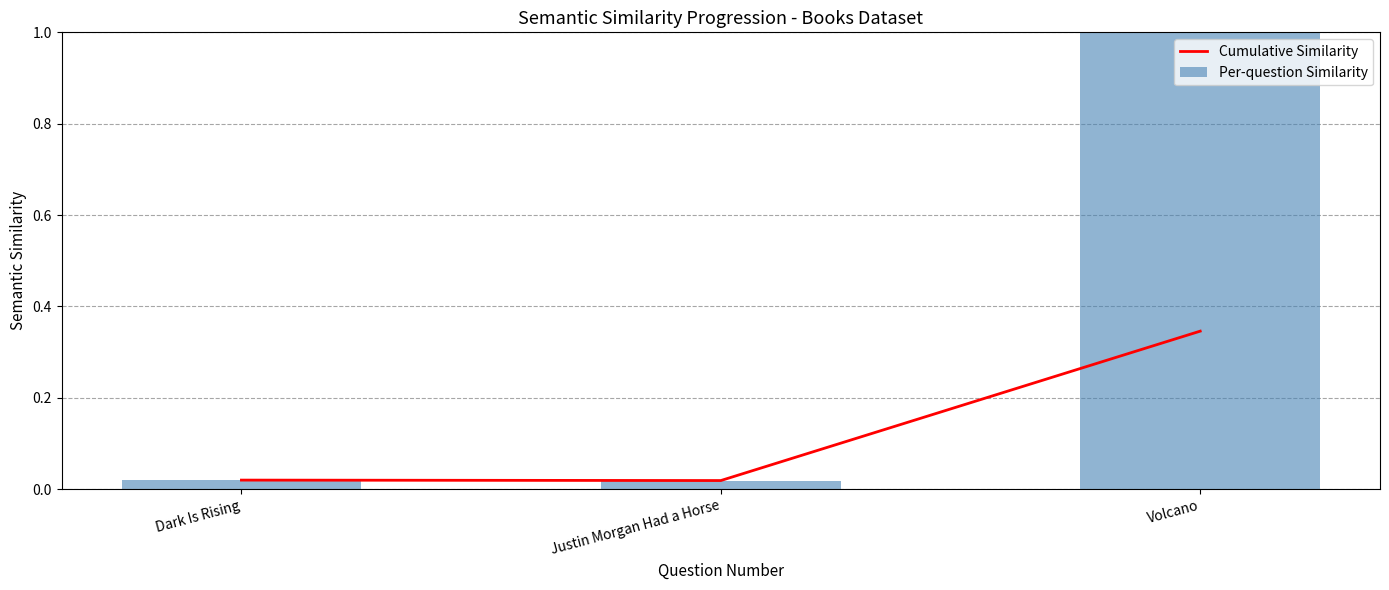

List the labels in order of Per-question Similarity value, smallest first.

Justin Morgan Had a Horse, Dark Is Rising, Volcano